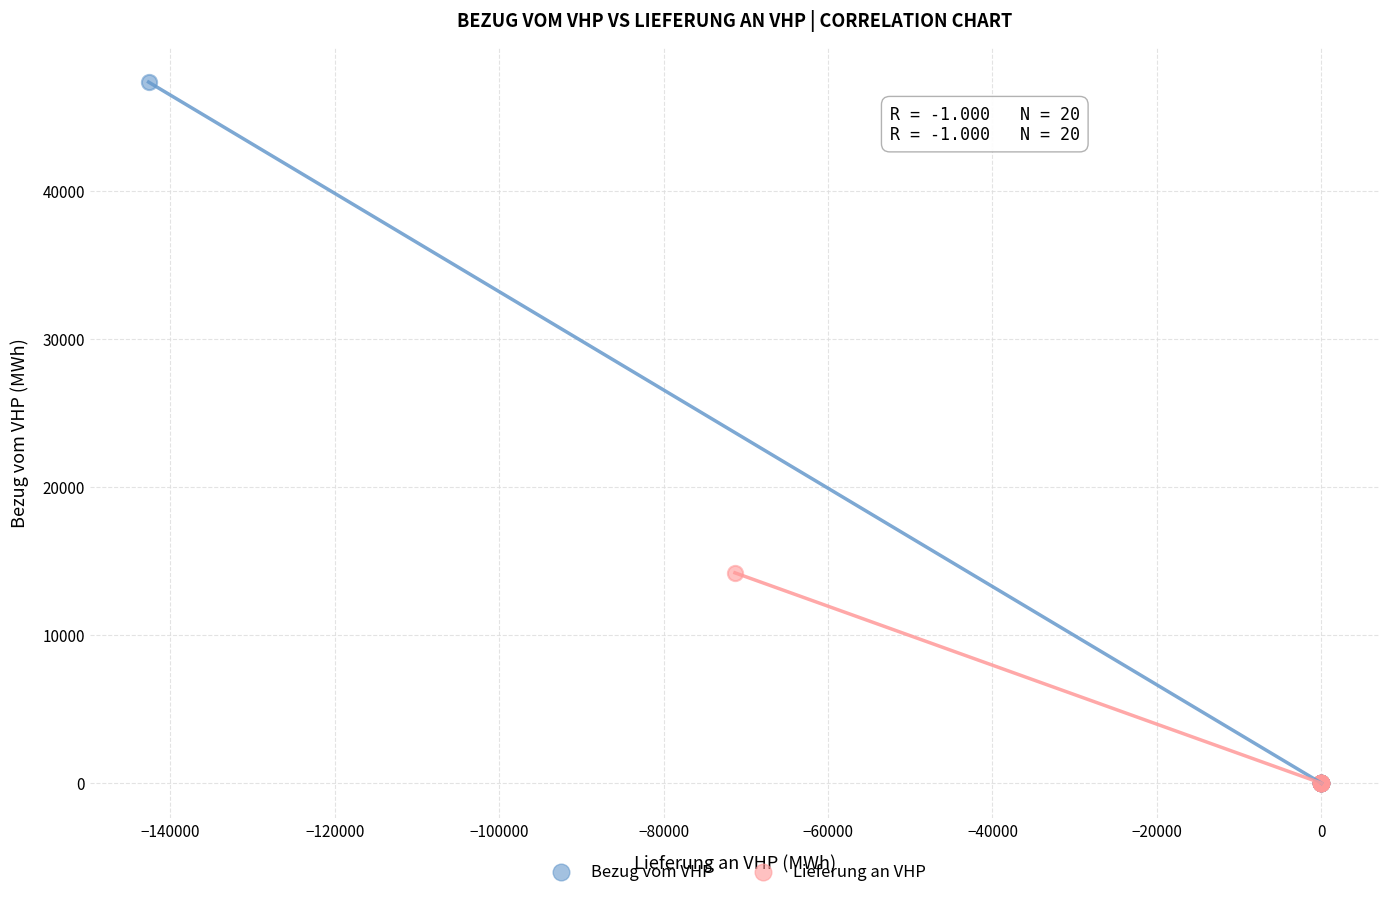

Which series contains the highest Y value?

Bezug vom VHP